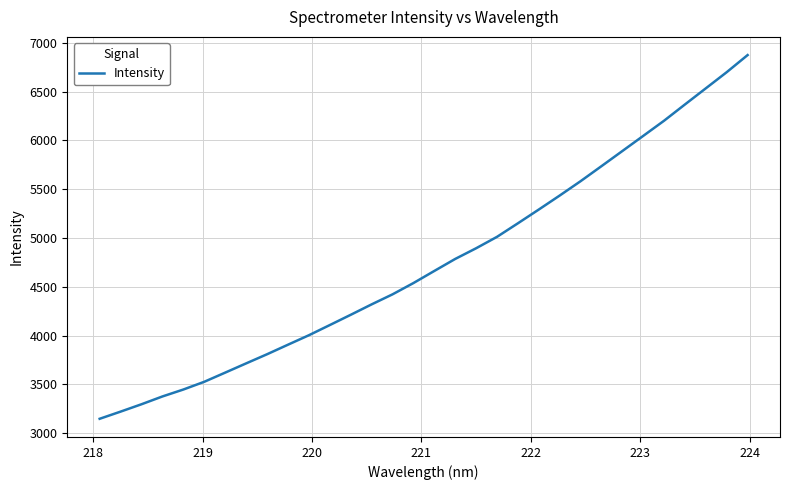

What is the difference between the maximum and minimum values?

3728.2